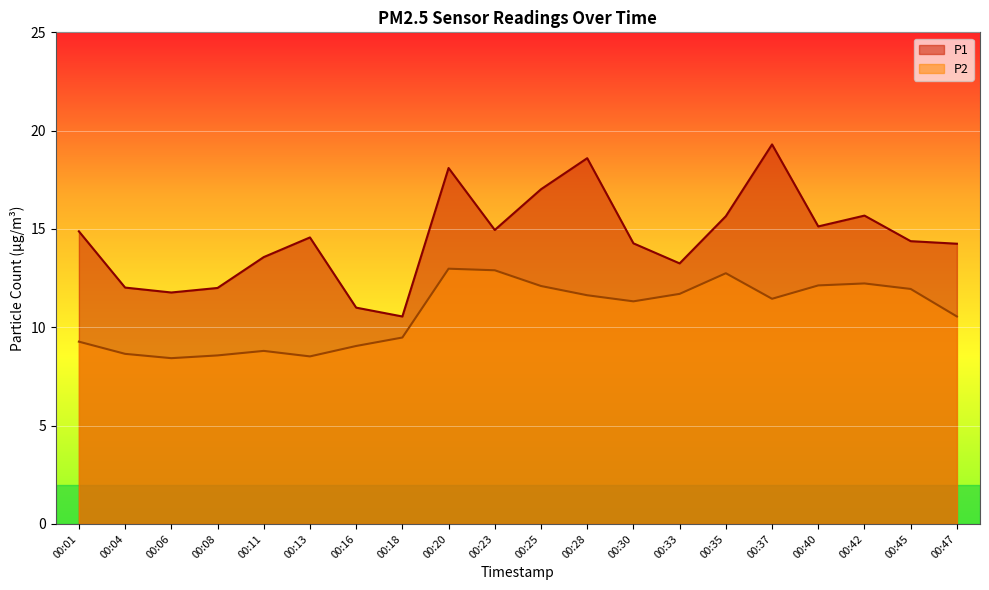

True or false: P2 and P1 intersect in this chart.

False